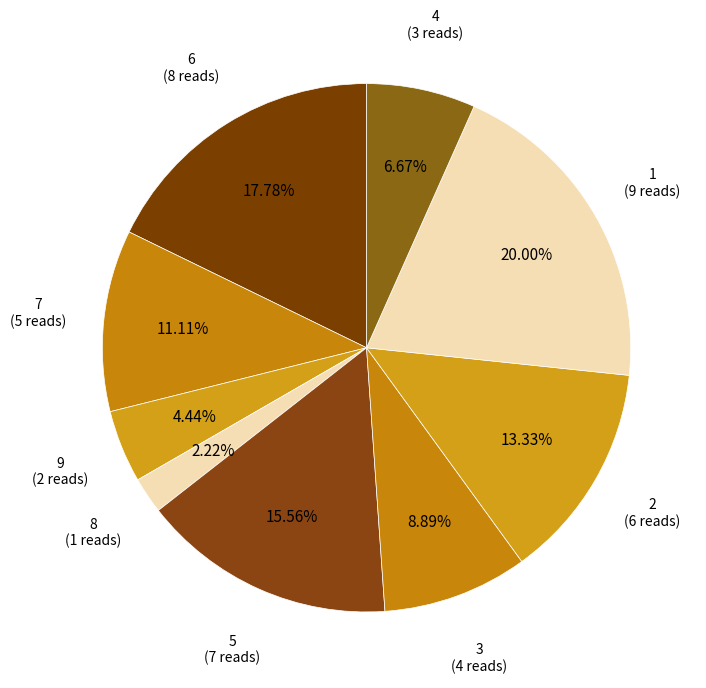

Count the number of slices in the pie.

9